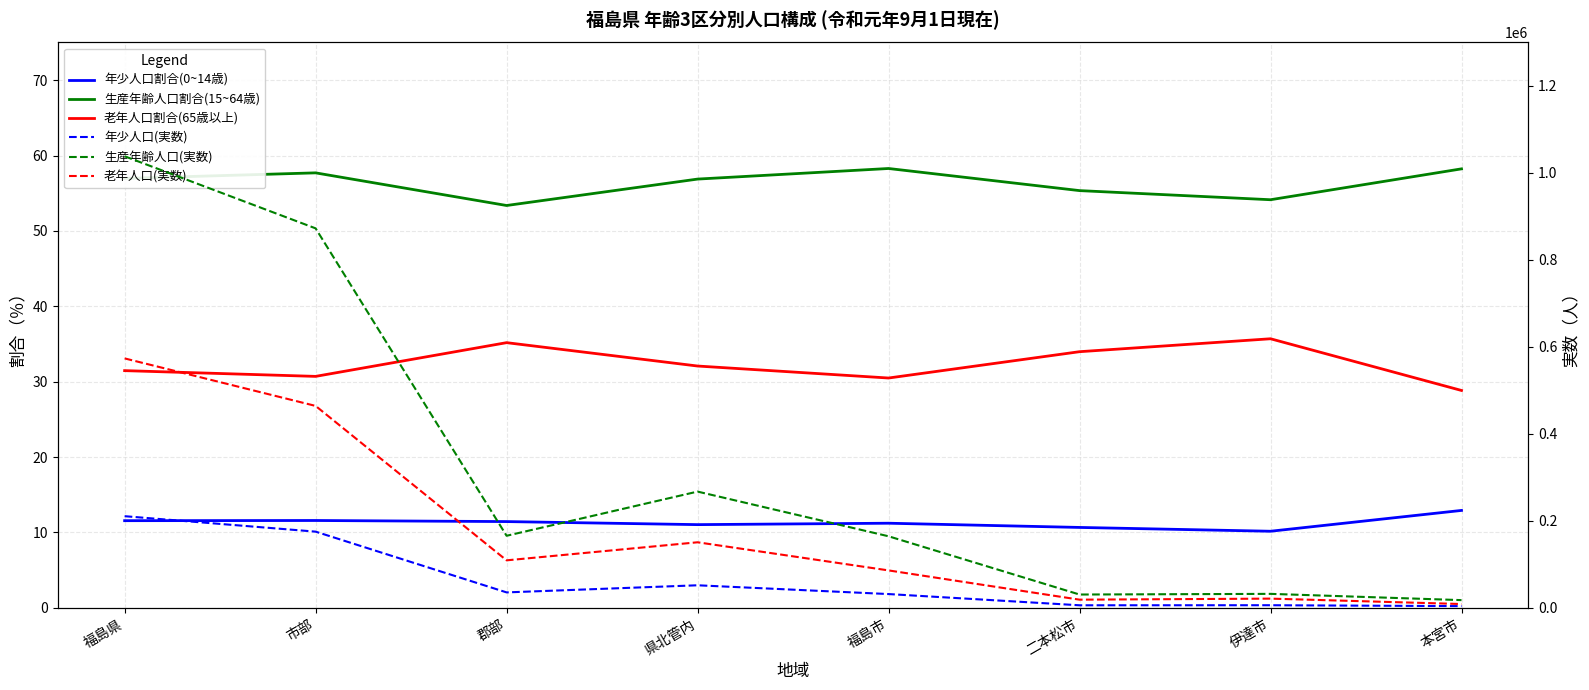

Which has a higher value, 郡部 or 本宮市?

本宮市